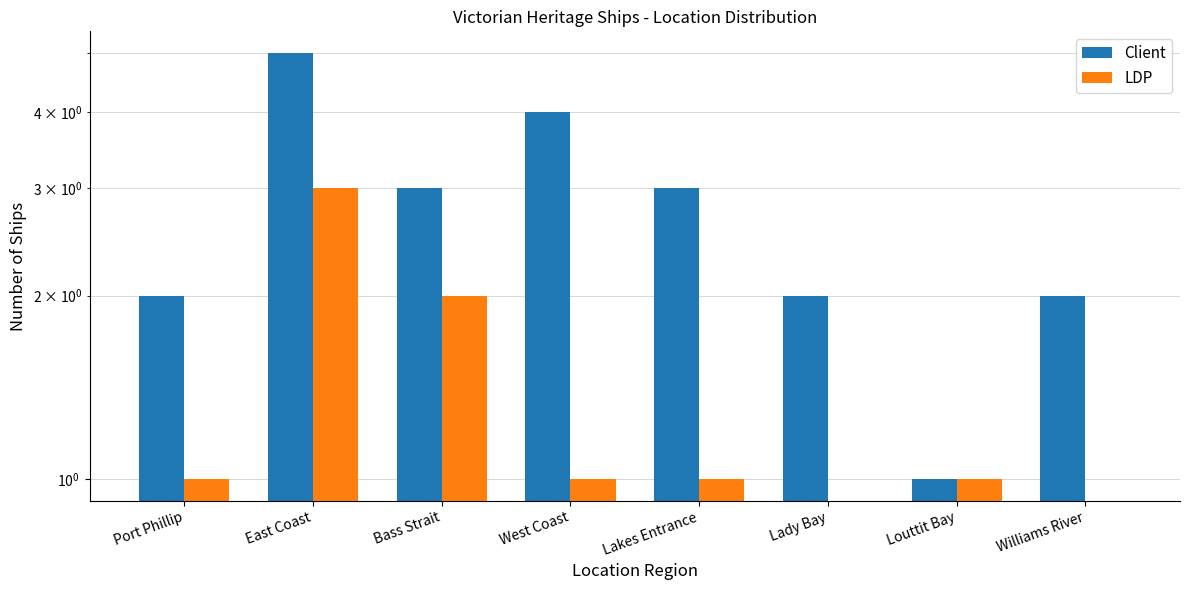

Are the bars horizontal?

No